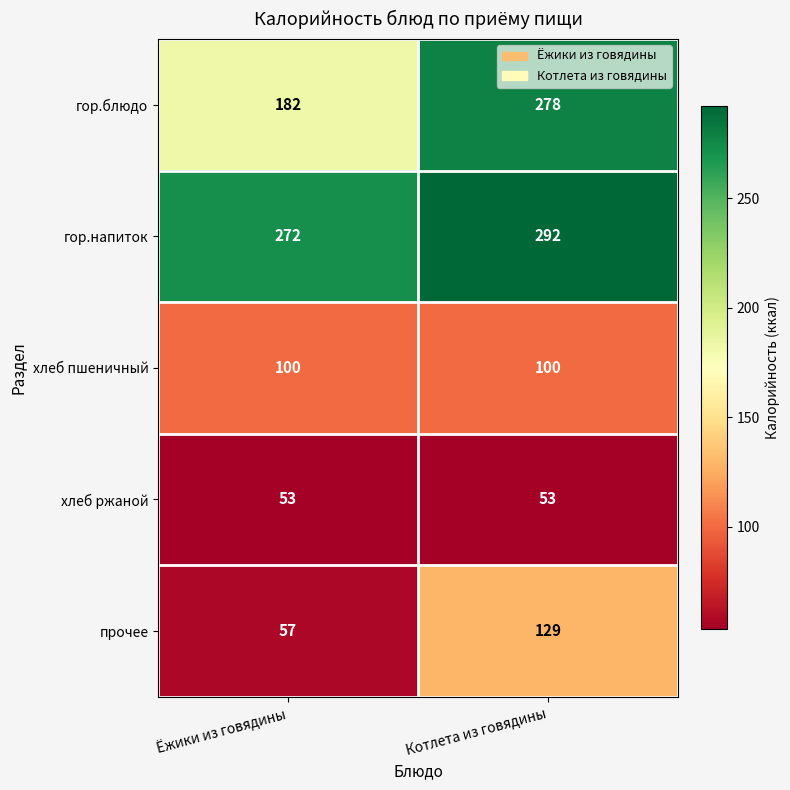

True or false: хлеб ржаной has a value of 35 at Котлета из говядины.

False